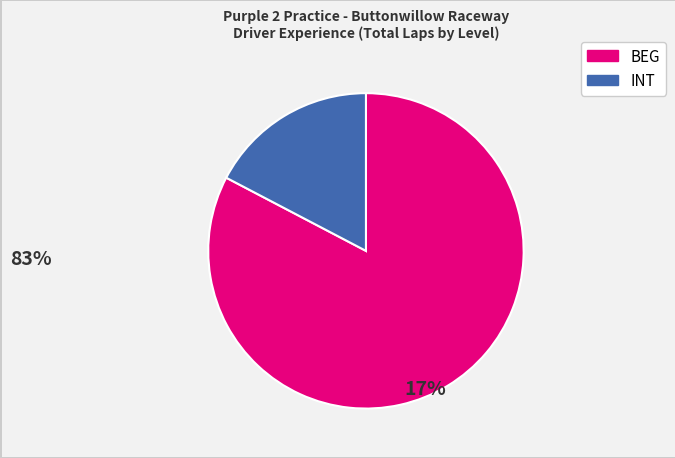

Does any single category account for the majority?

Yes